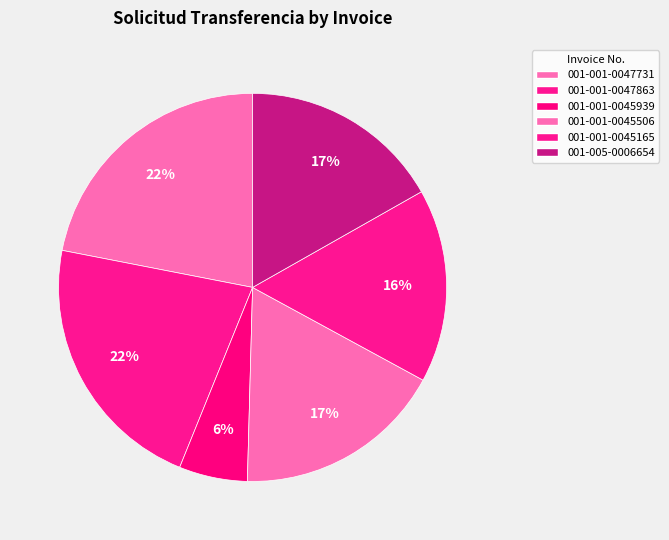

Which slice is the largest?

001-001-0047731